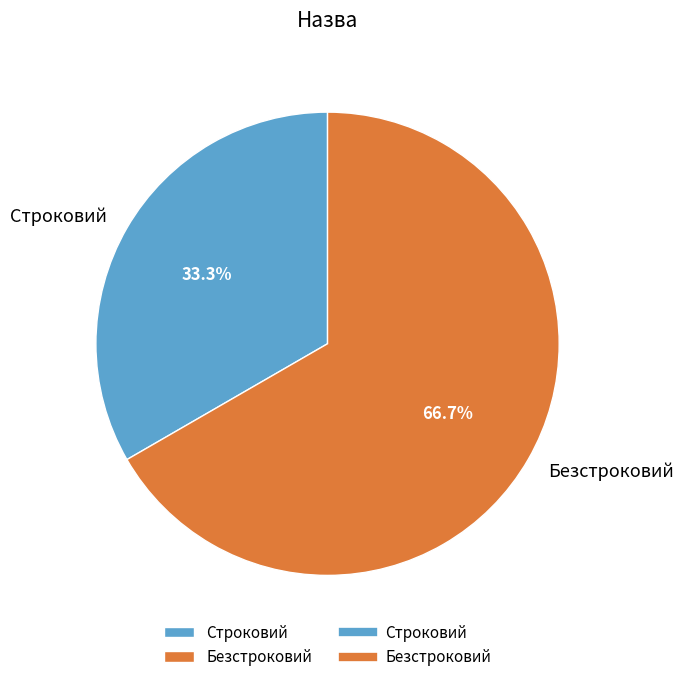

To the nearest percent, what portion does Безстроковий represent?

67%